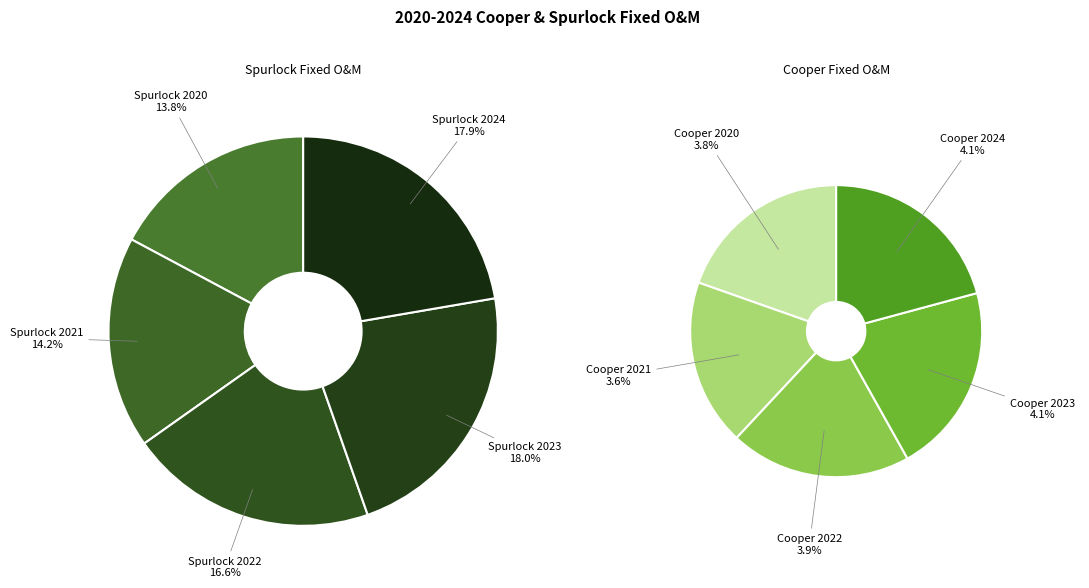

To the nearest percent, what percentage of the pie is Spurlock 2021?

14%